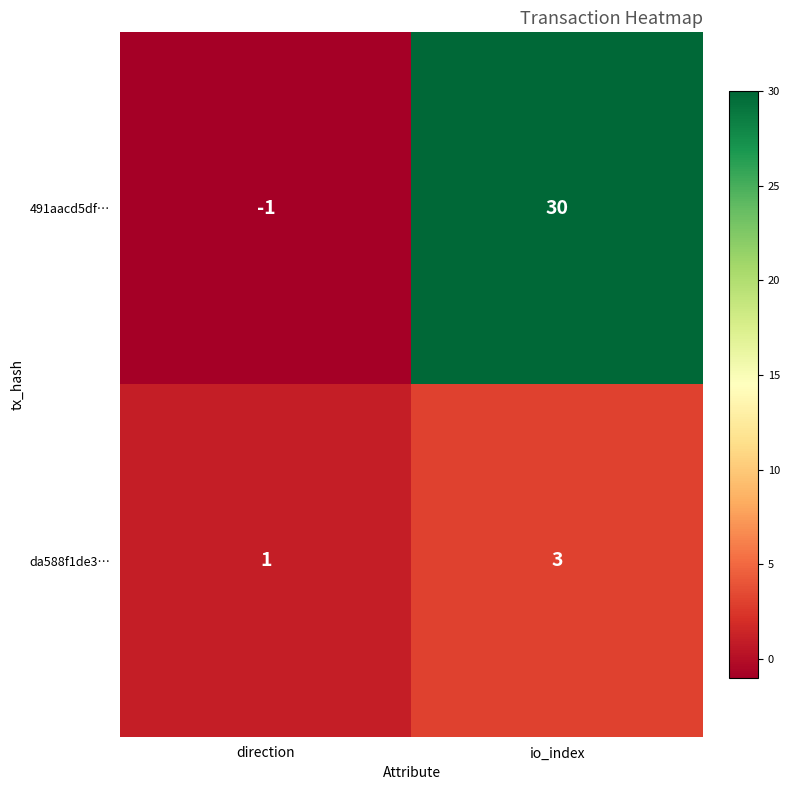

Reading left to right, list all the values displayed in this chart.

491aacd5df…: -1	30
da588f1de3…: 1	3